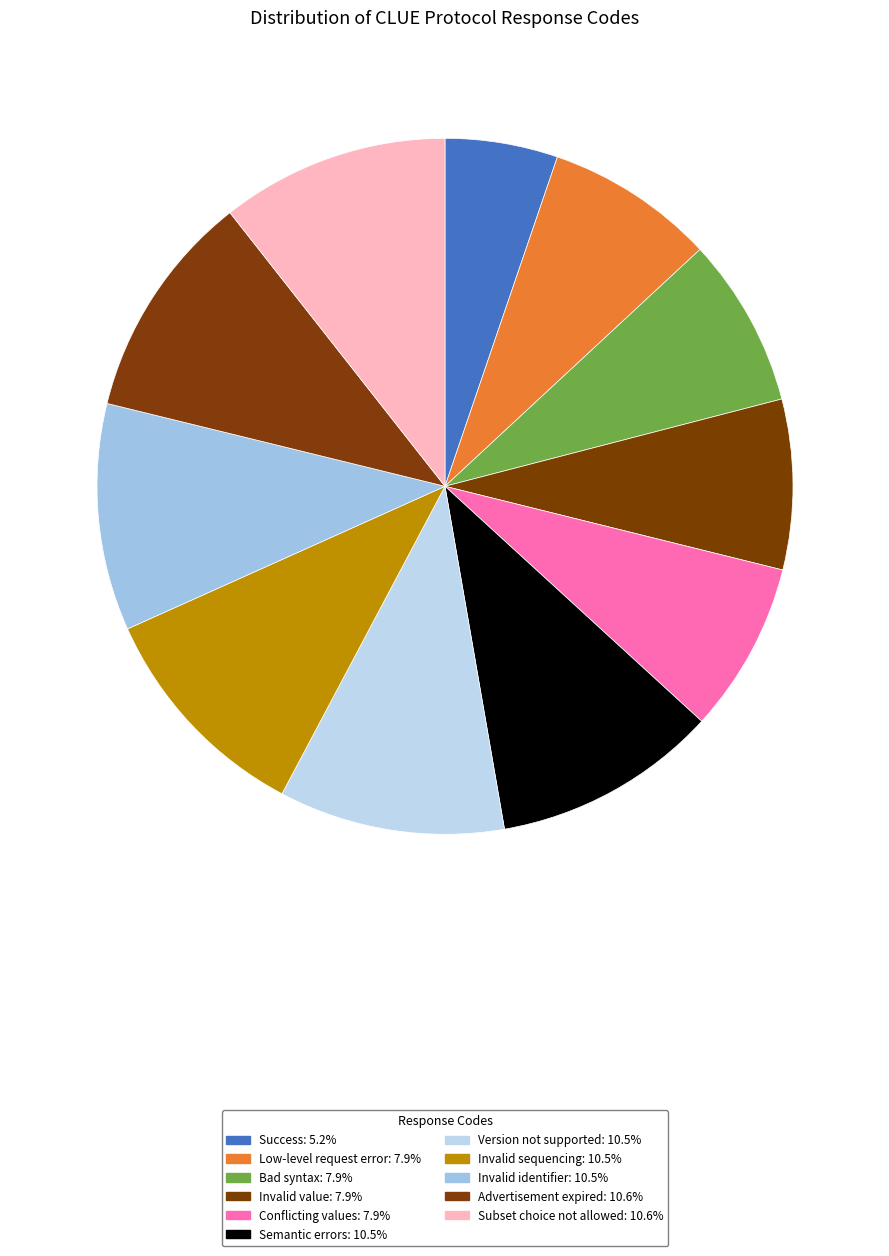

True or false: Version not supported accounts for 10% of the total.

True